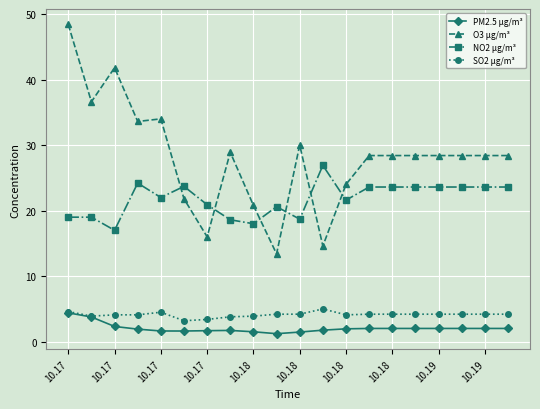

True or false: SO2 µg/m³ and O3 µg/m³ intersect in this chart.

False